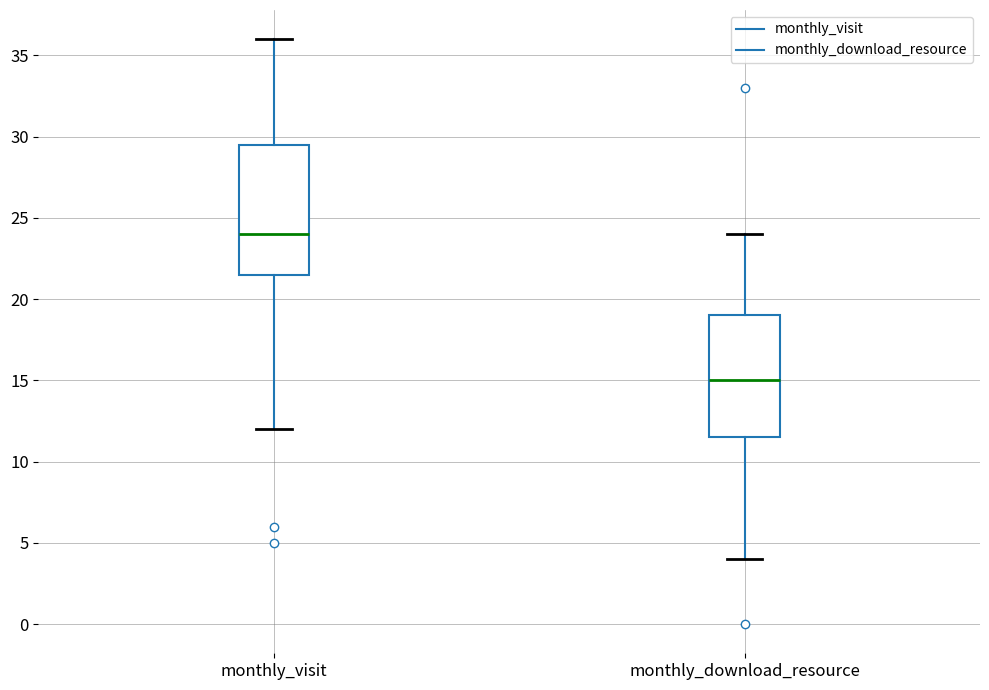

Which box's median line is the highest?

monthly_visit